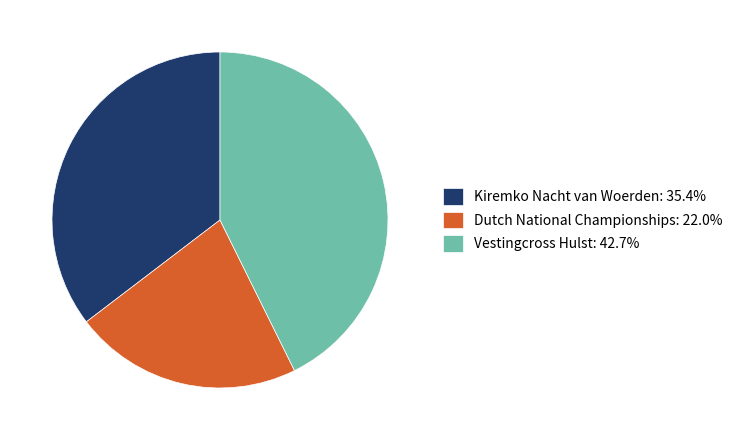

Combined, do Vestingcross Hulst and Dutch National Championships account for over 50%?

Yes